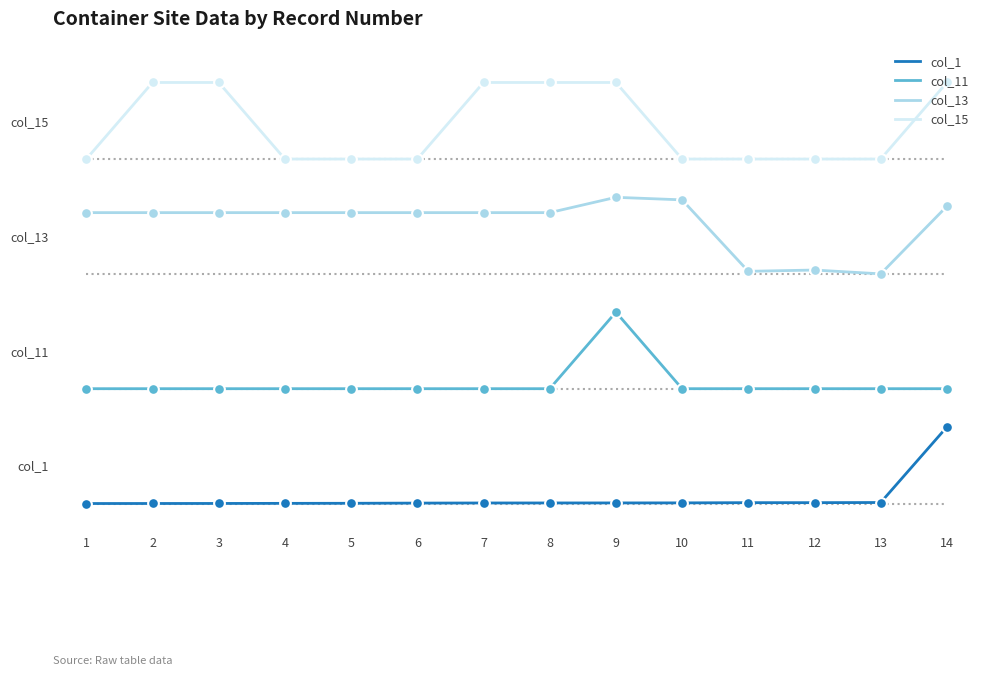

Is the value of col_13 at 6 greater than the value of col_15 at 2?

No